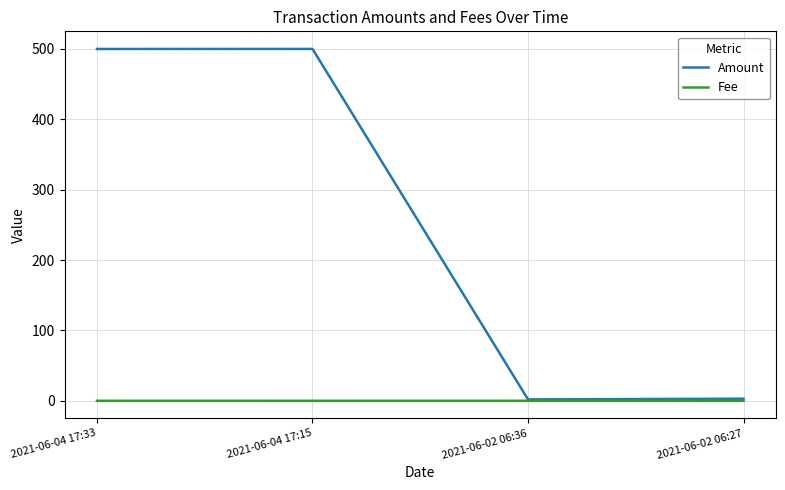

The Fee series shows 0.0 at 2021-06-02 06:27. True or false?

True